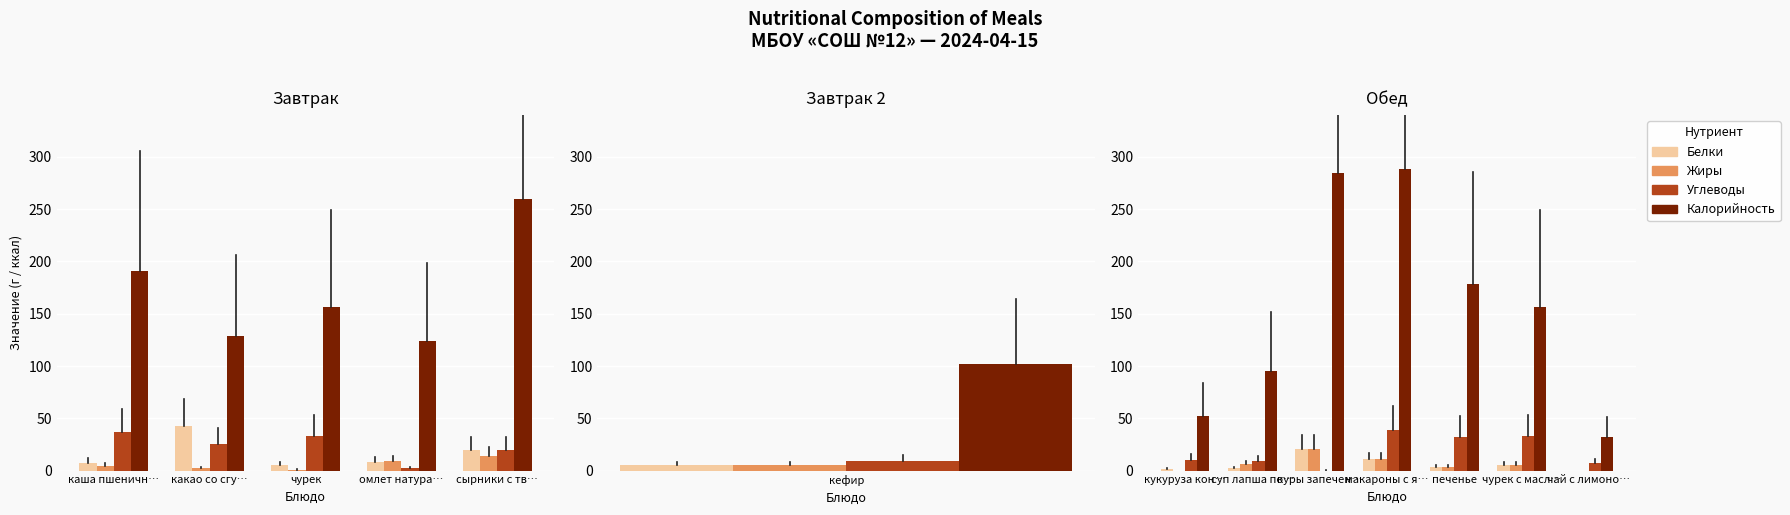

What is the average value of the Жиры series?

6.6